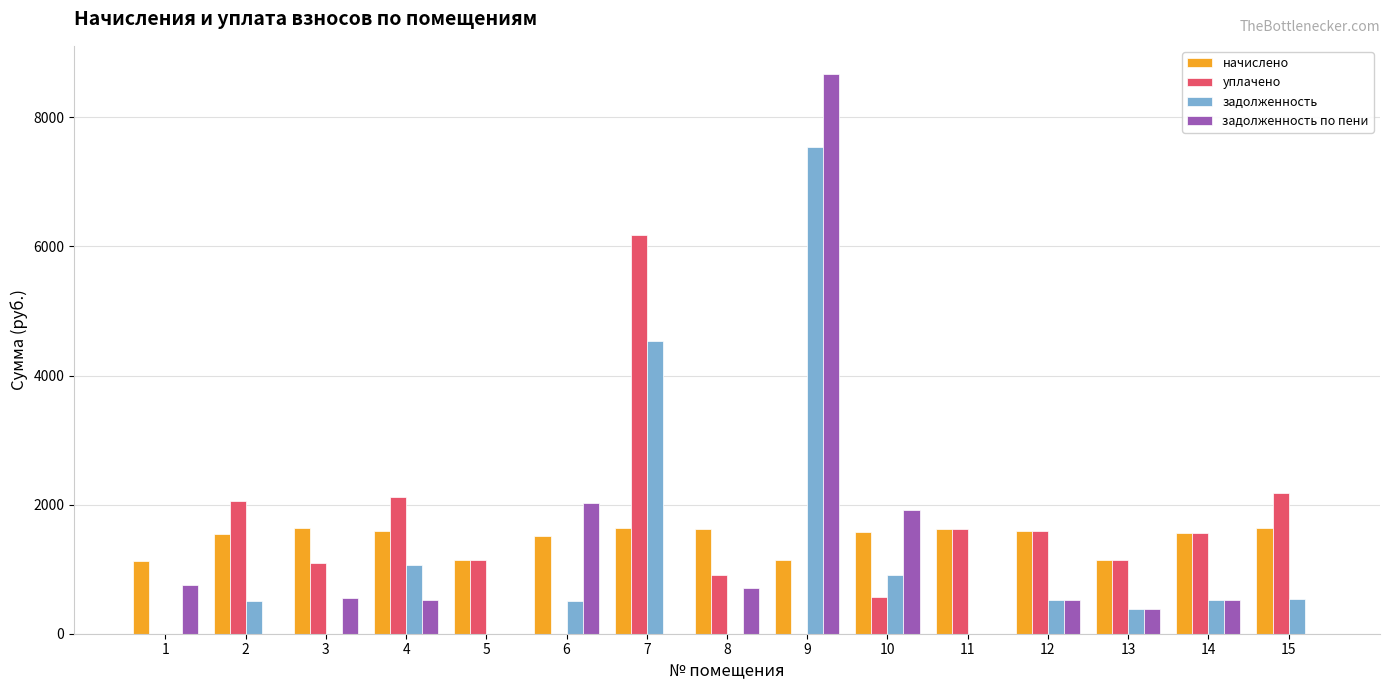

The value of задолженность at 5 is -3784.4. True or false?

False